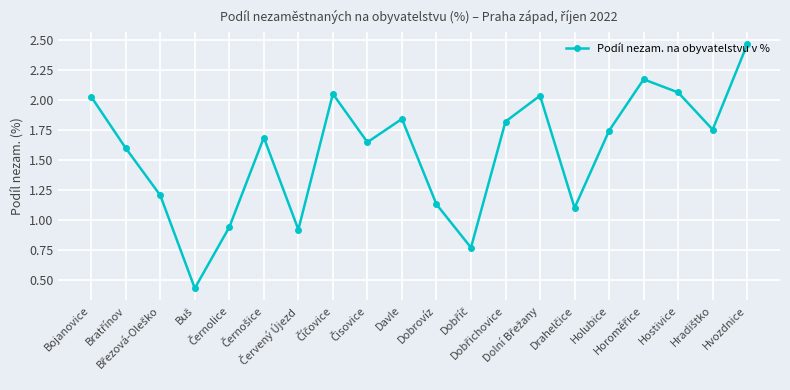

How many interior local peaks (higher than both neighbors) does the data have?

5